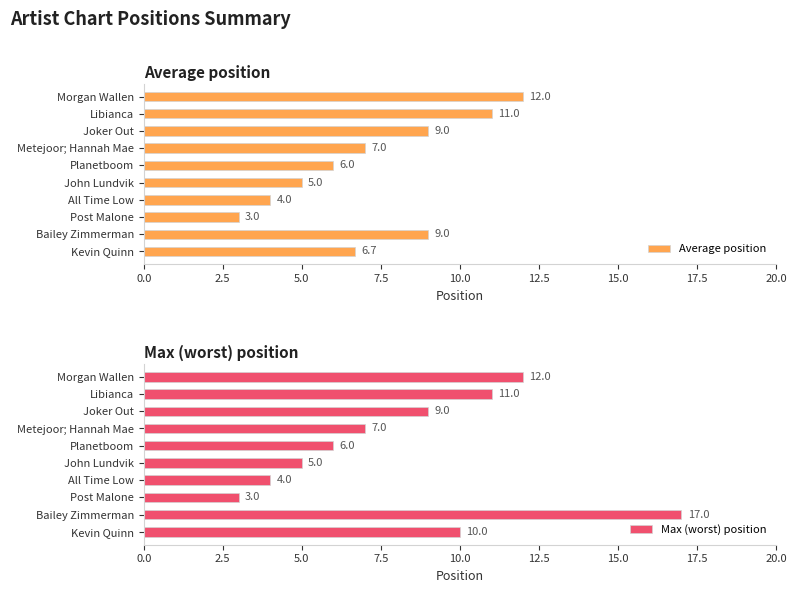

The Average position series shows 4.1 at Joker Out. True or false?

False